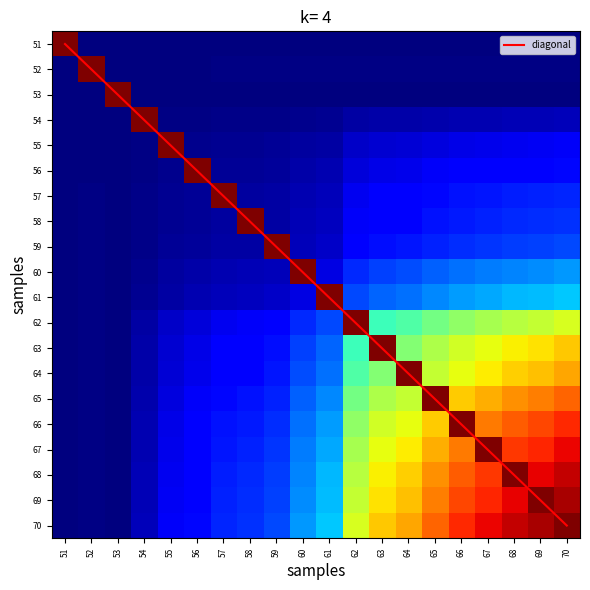

What is the maximum value shown in the chart?

19.0